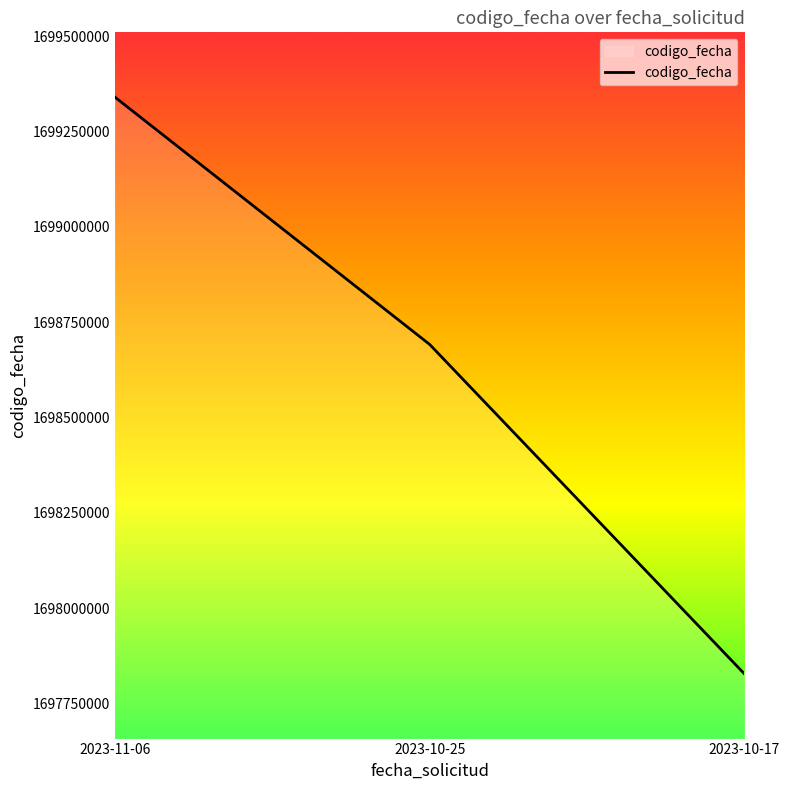

Count the number of categories in the chart.

3